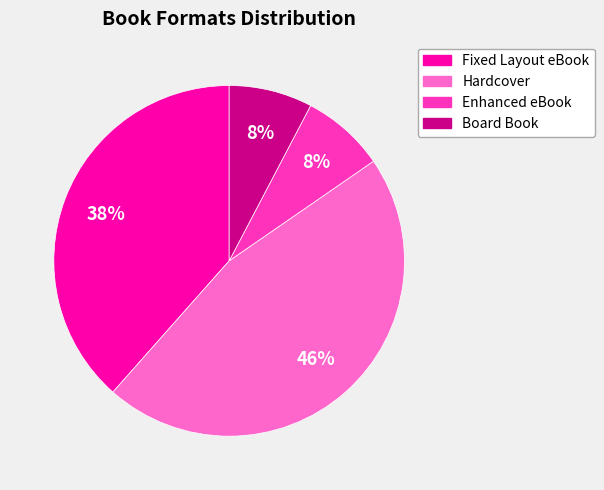

Between Board Book and Fixed Layout eBook, which is larger?

Fixed Layout eBook